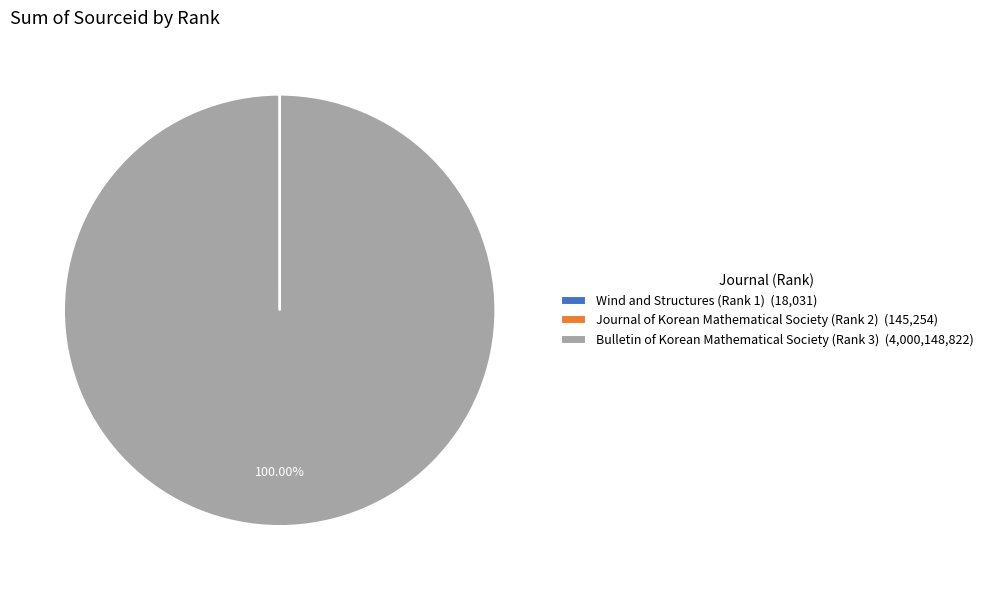

Is there a majority slice in this chart?

Yes